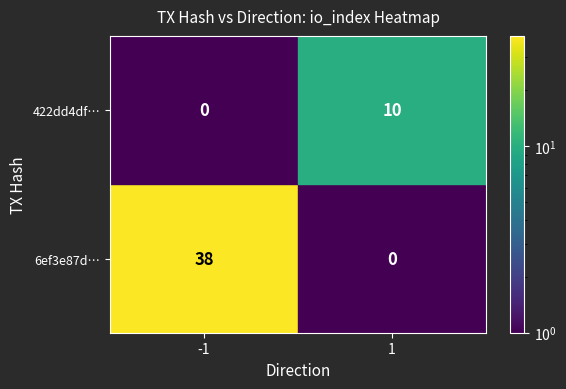

What is the maximum value shown in the chart?

38